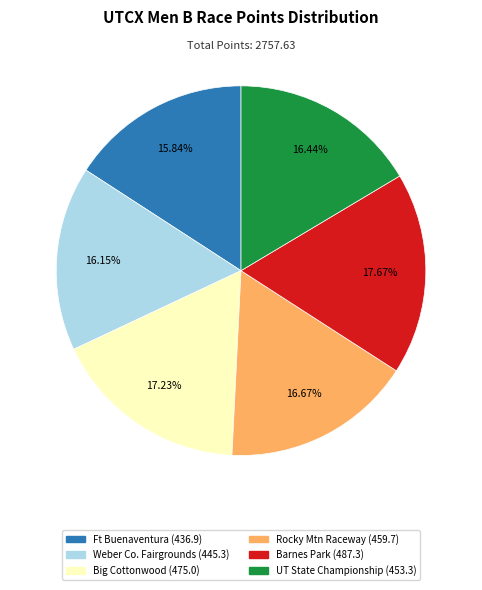

Is there any slice that represents more than half of the pie?

No